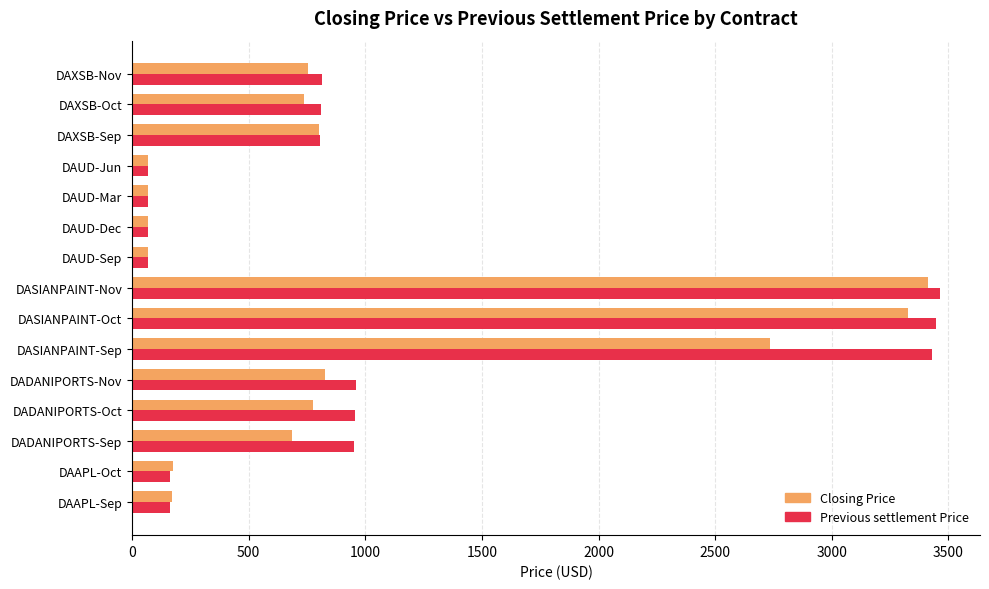

What is the greatest value displayed?

3462.4